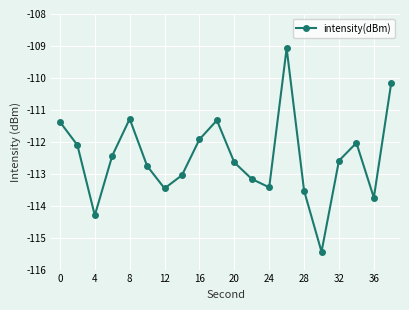

What is the sum of all values?

-2249.8